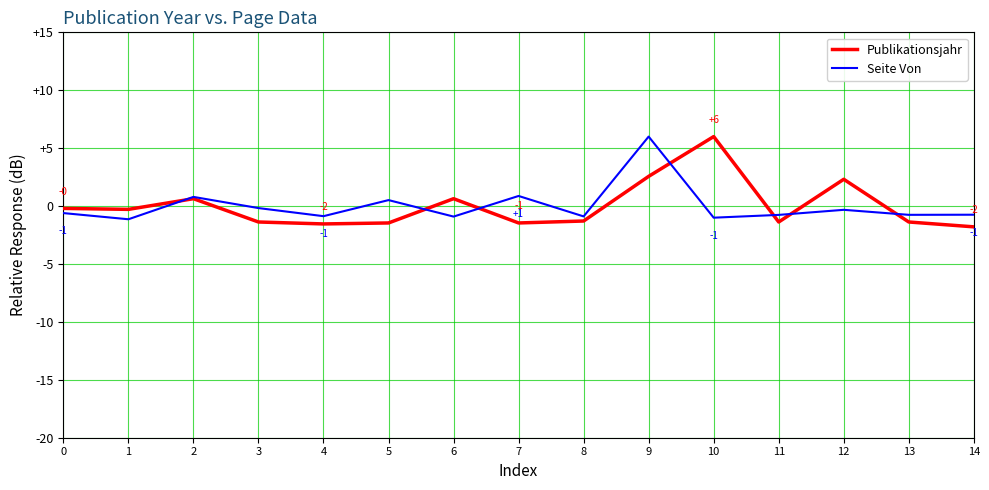

What is the minimum value for Seite Von?

-1.1